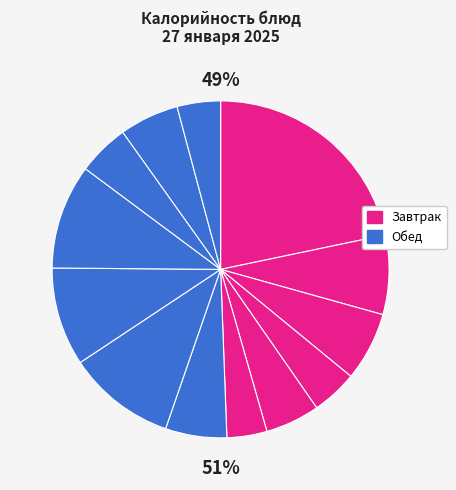

How much of the chart is everything except Хлеб пшеничный (завтрак)?

93.4%